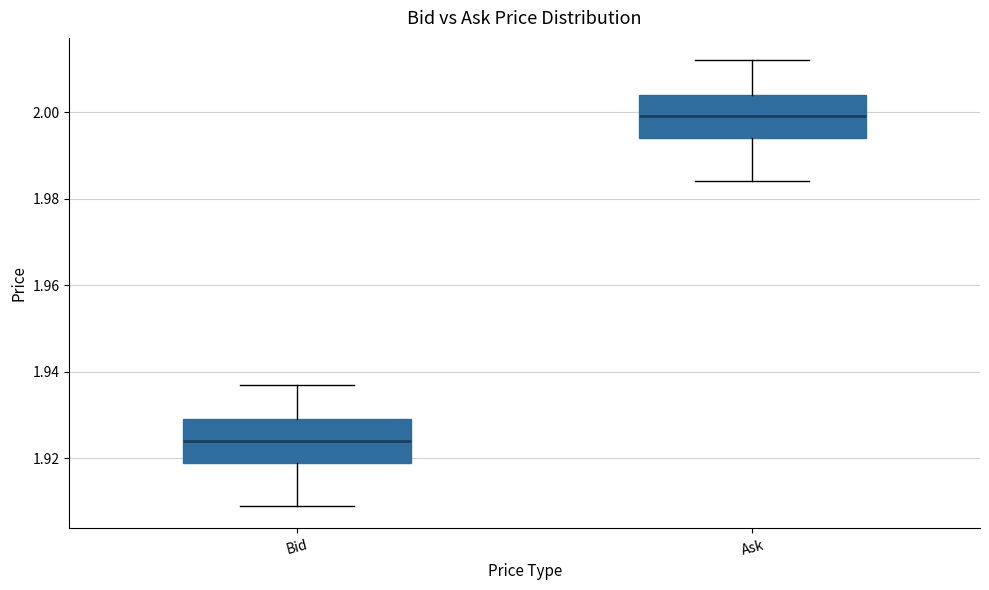

Which box's median line is the lowest?

Bid